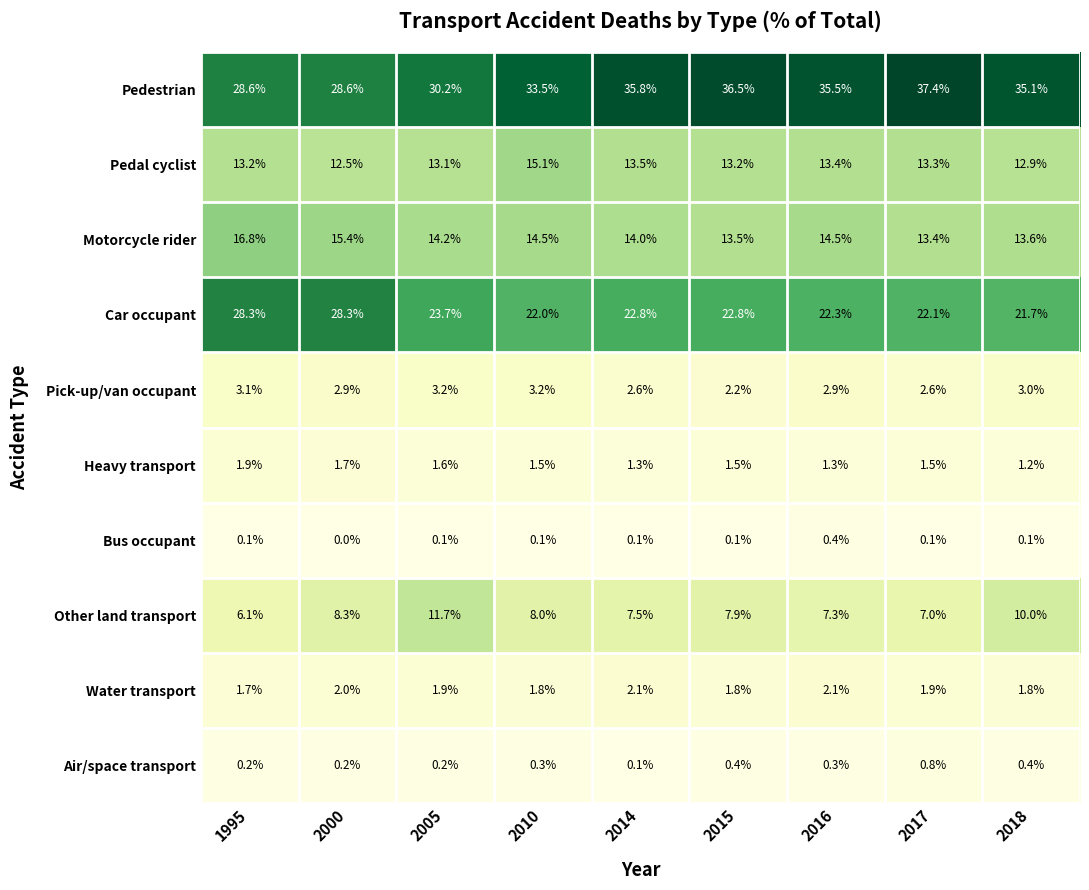

How many distinct data groups are displayed?

10